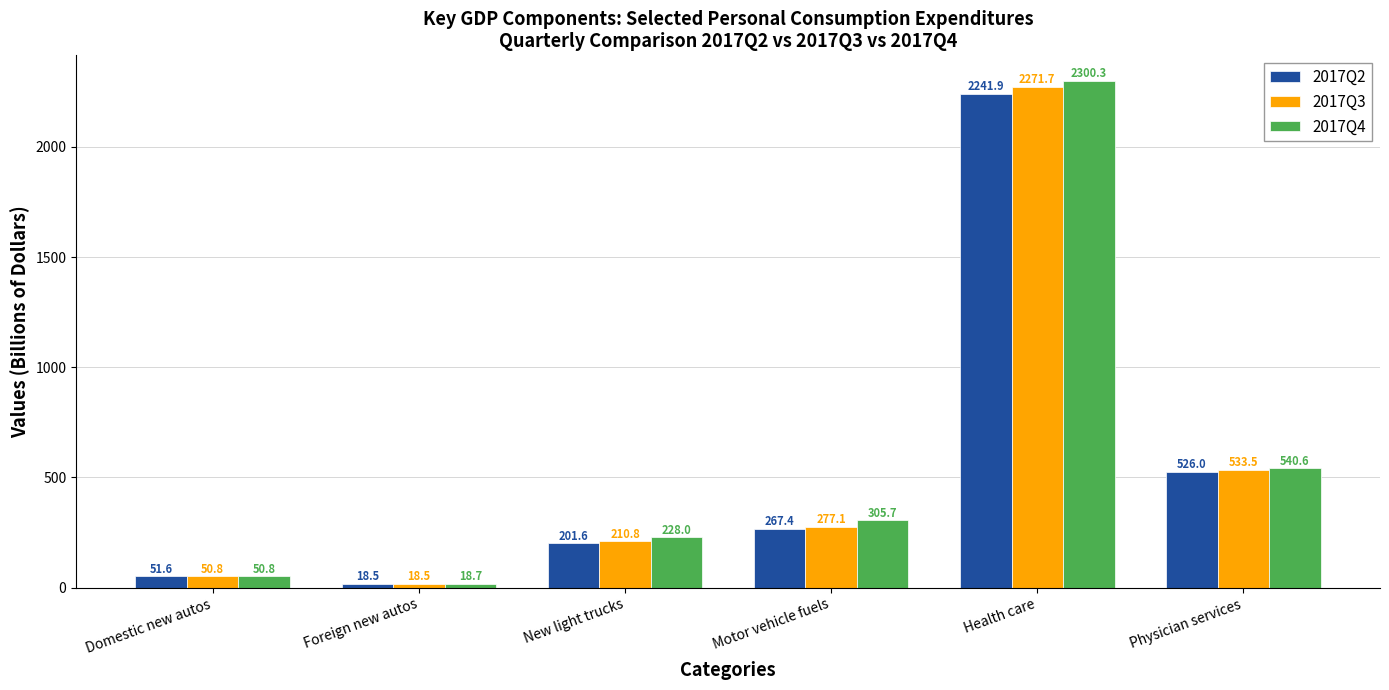

What is the maximum value shown in the chart?

2300.3